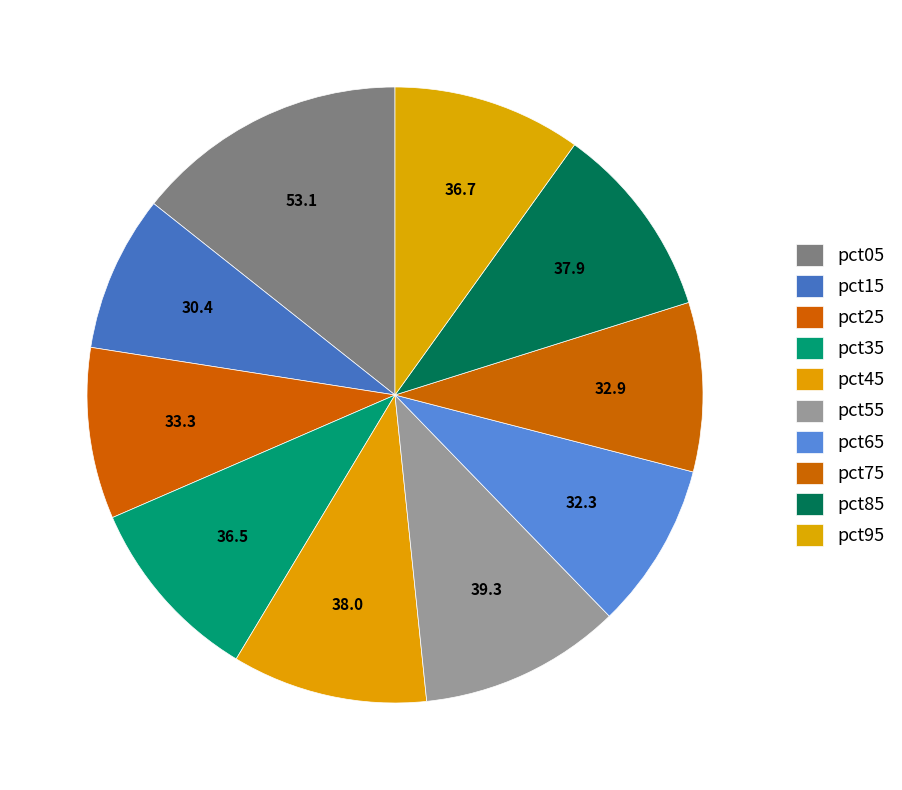

Rank the categories by value from lowest to highest.

pct15, pct65, pct75, pct25, pct35, pct95, pct85, pct45, pct55, pct05